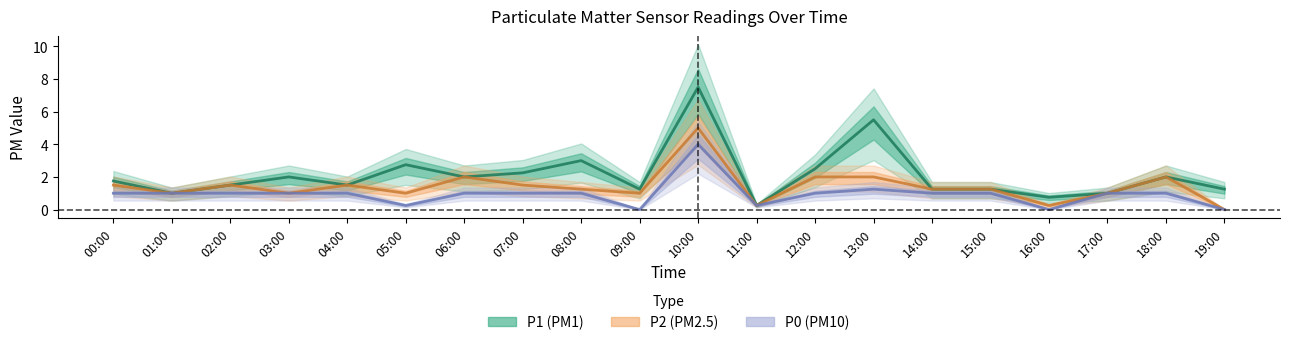

What is the total value across all series at 13:00?

8.8